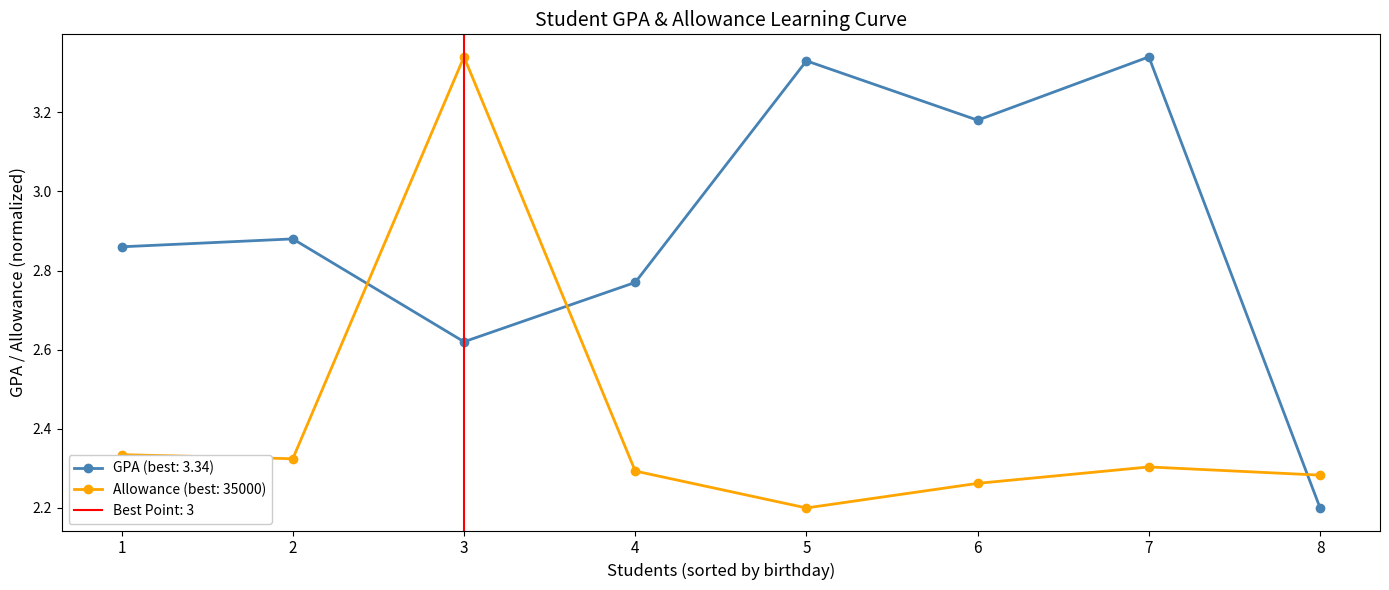

Is it true that GPA (best: 3.34) equals 1.5 at 6?

False